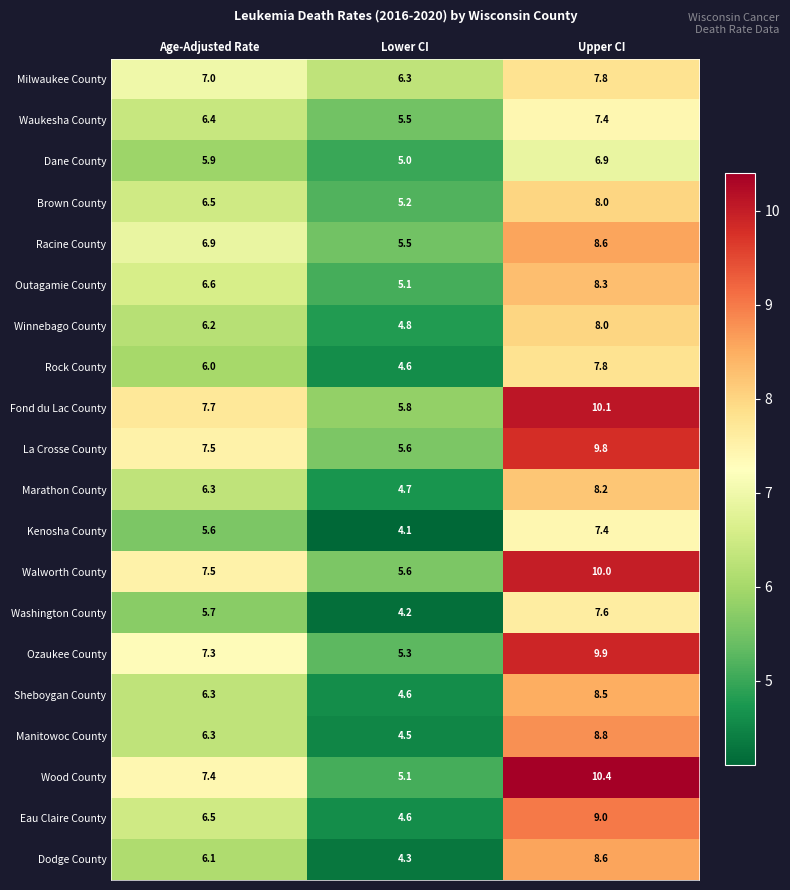

Is it true that Milwaukee County equals 4.8 at Upper CI?

False